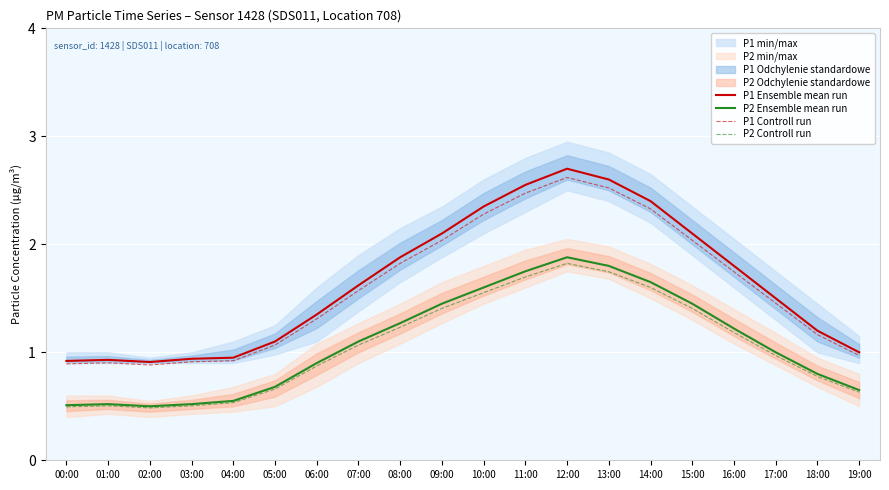

True or false: P2 Controll run and P2 Ensemble mean run intersect in this chart.

False